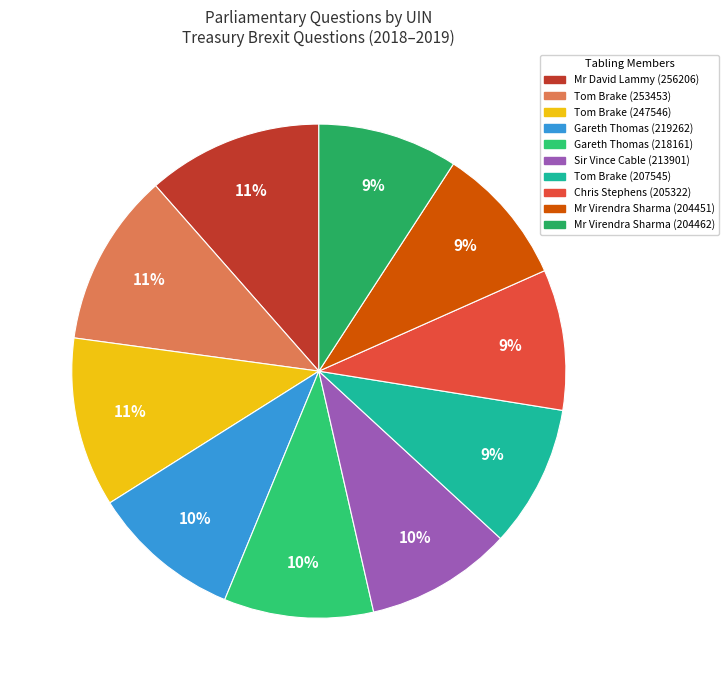

Count the number of slices in the pie.

10